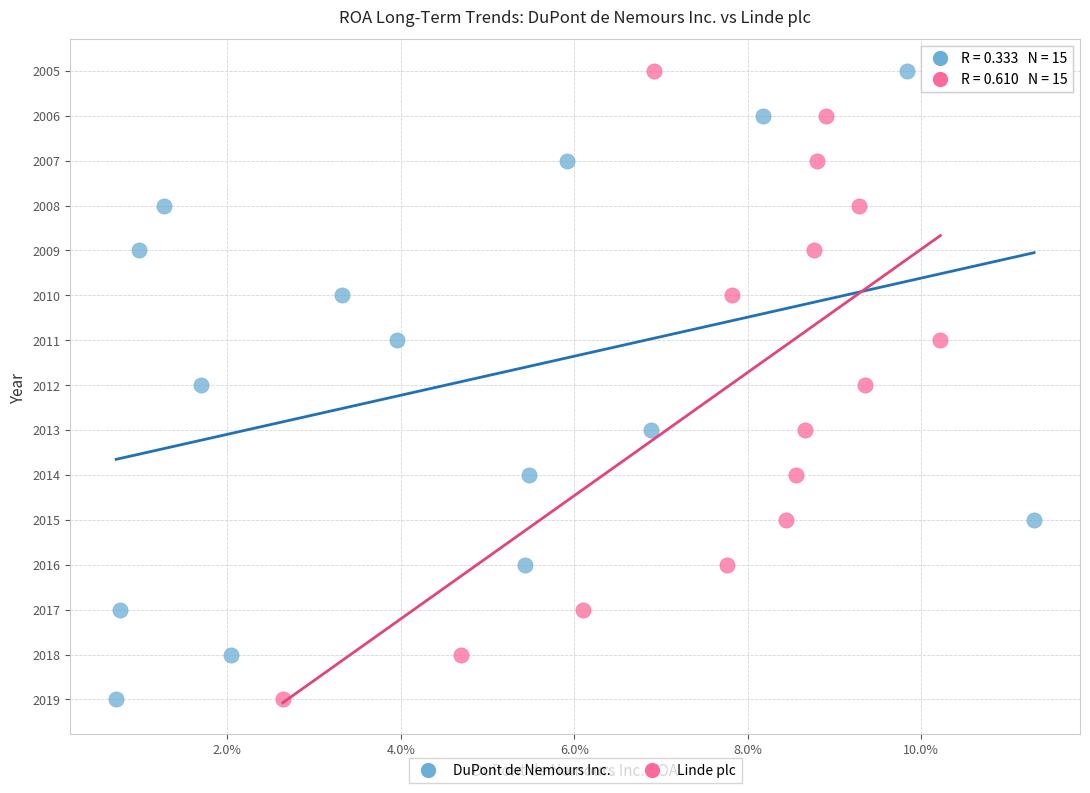

What are all the series names shown in the legend?

DuPont de Nemours Inc., Linde plc